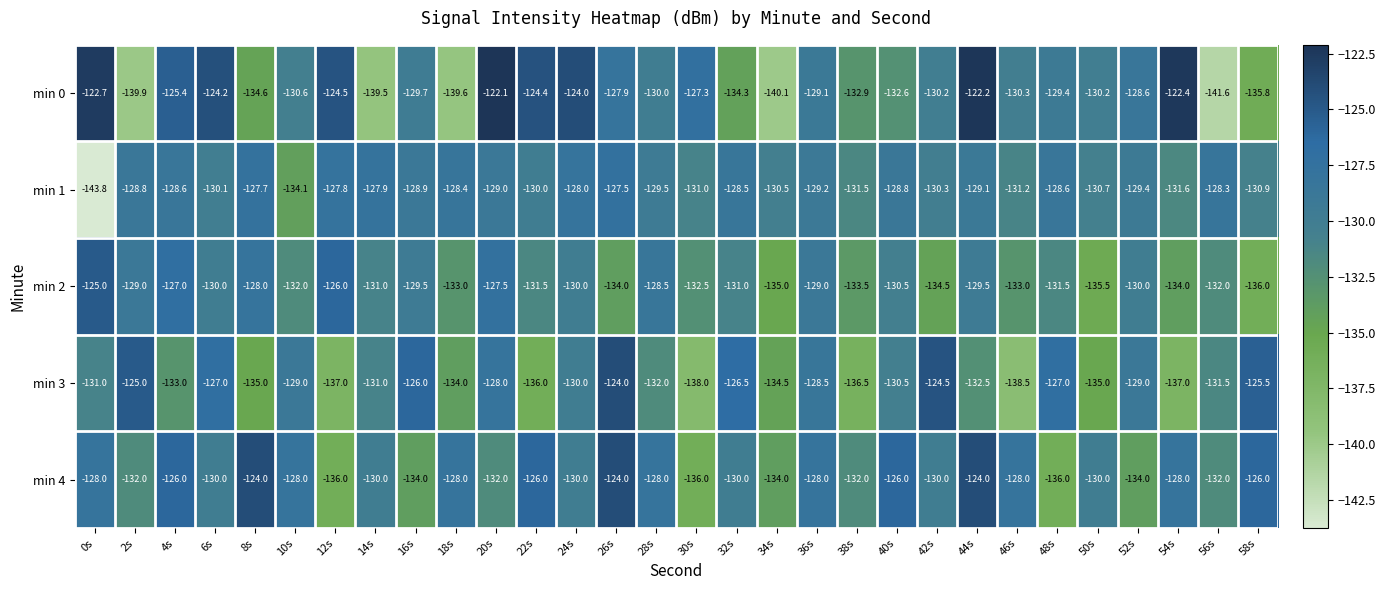

What is the sum of the min 1 values at 2s and 28s?

-258.3